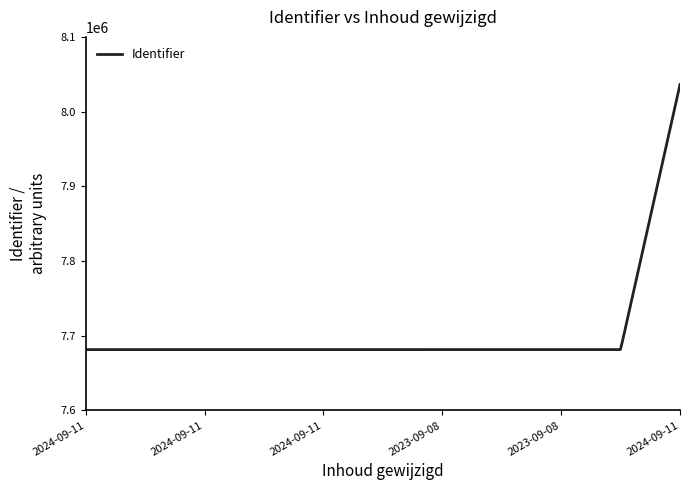

What is the difference between the maximum and minimum values?

354773.0